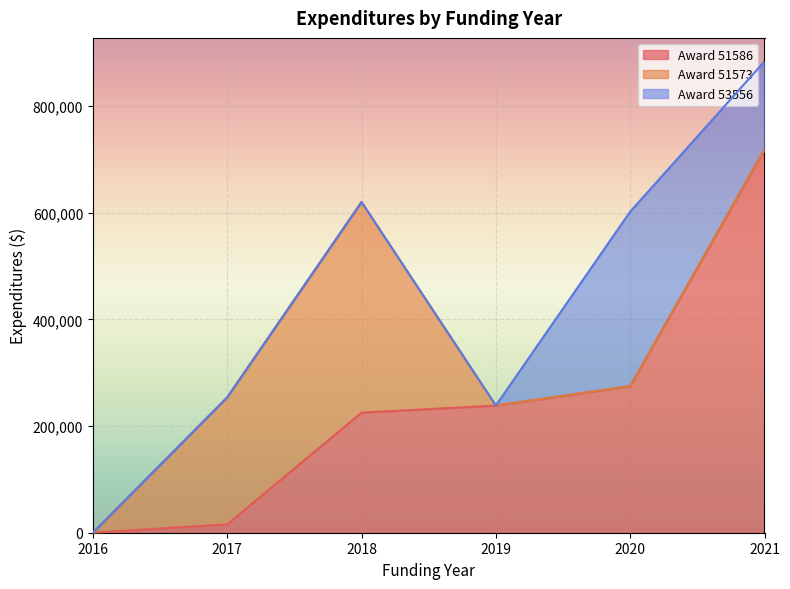

Reading right to left, what are all the values shown in this chart?

Award 51586: 2021=718586	2020=274845	2019=238414	2018=225148	2017=15724	2016=0
Award 51573: 2021=0	2020=0	2019=0	2018=394831	2017=238077	2016=0
Award 53556: 2021=164971	2020=327151	2019=0	2018=0	2017=0	2016=0